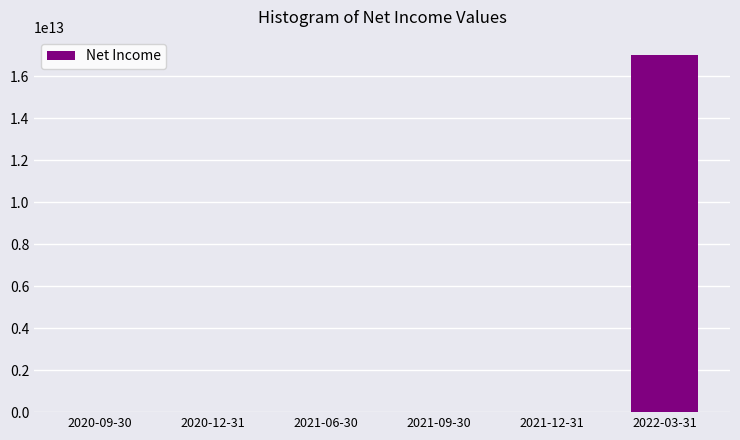

At which label is the value closest to 8509917806314?

2021-09-30